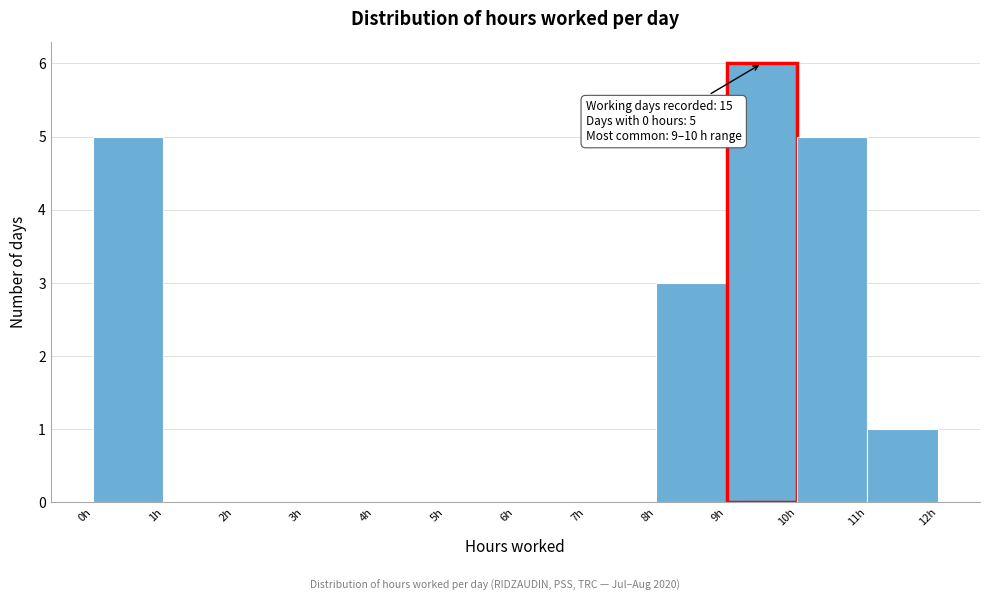

Which range on the x-axis has the tallest bar?

9 to 10